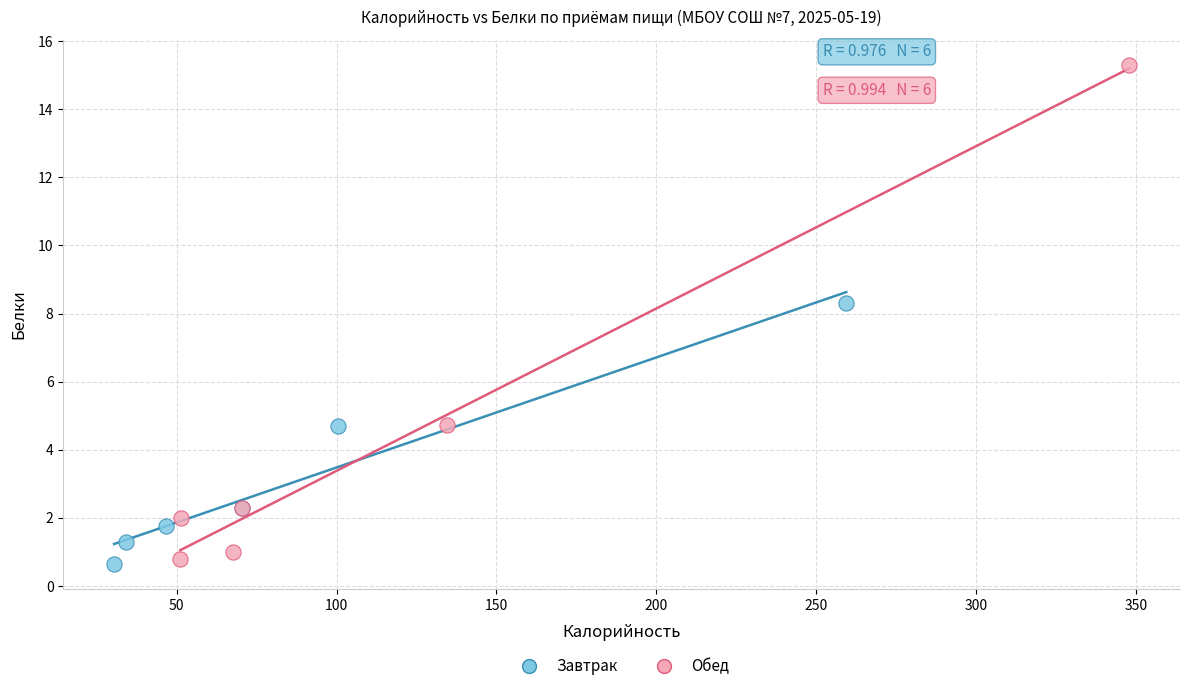

Which series has the widest spread of Y values?

Обед